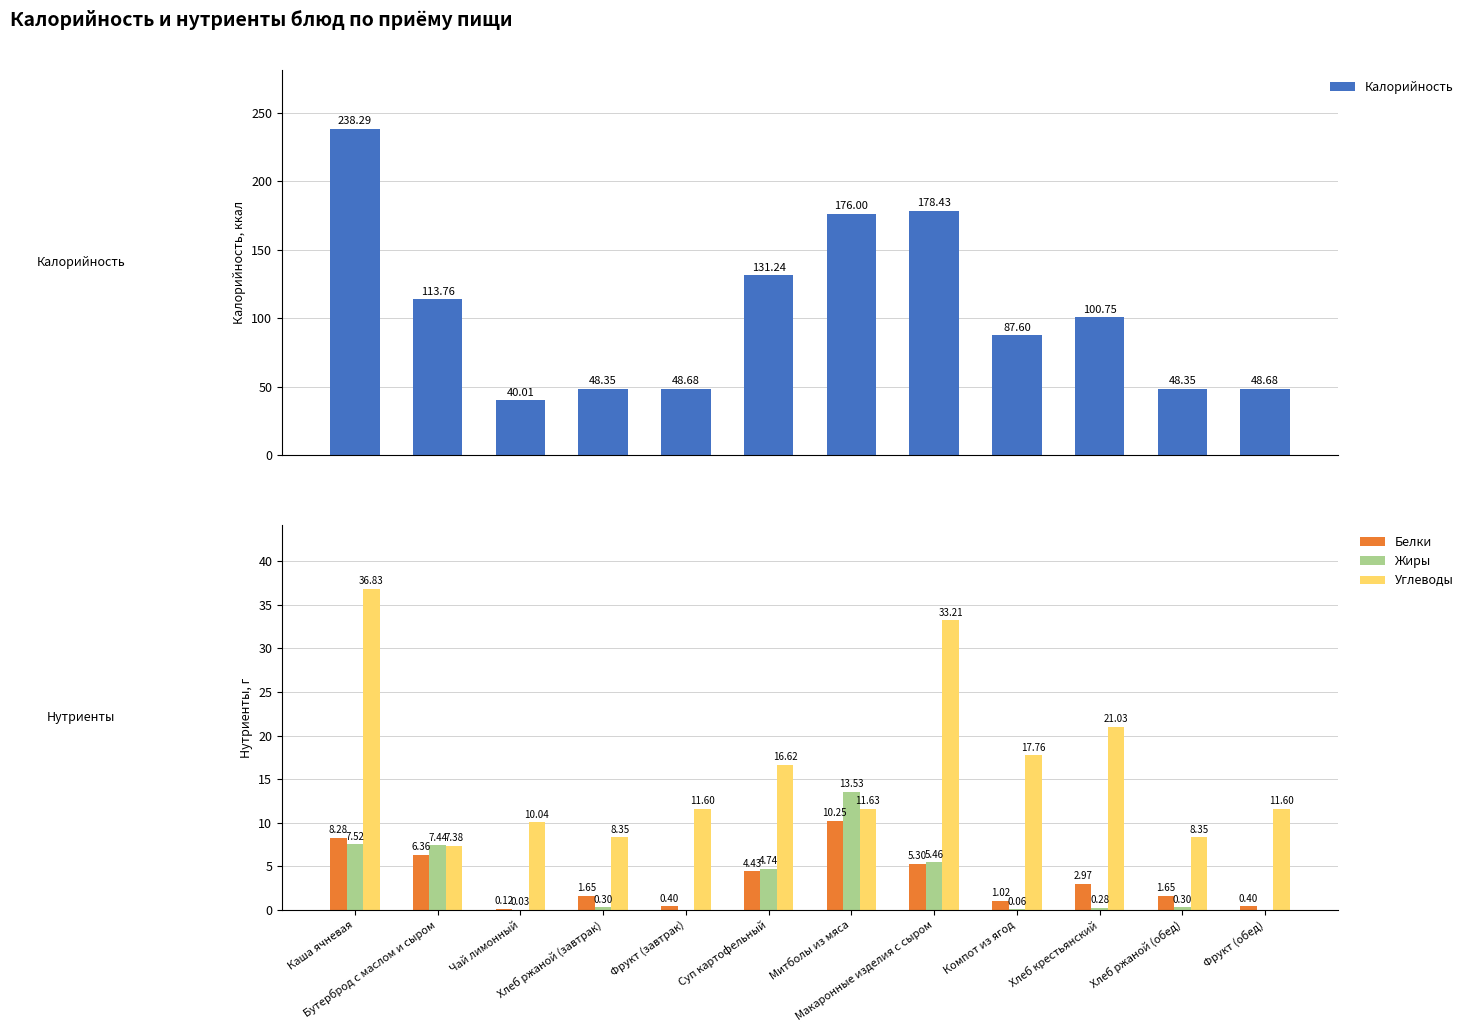

Read the Жиры value at Хлеб ржаной (обед).

0.3